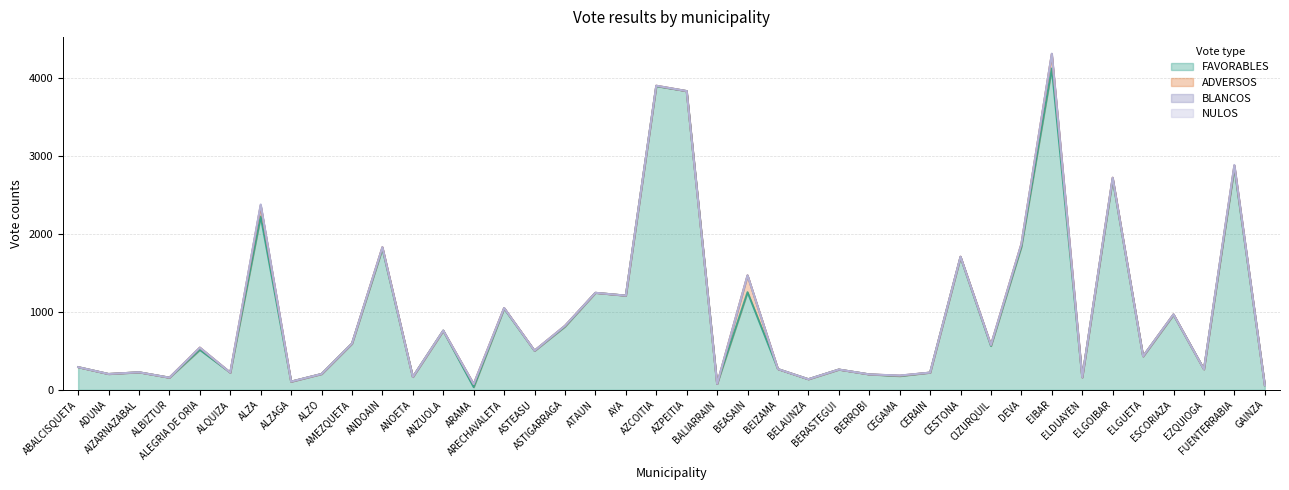

Does the chart display data point markers on the line(s)?

No